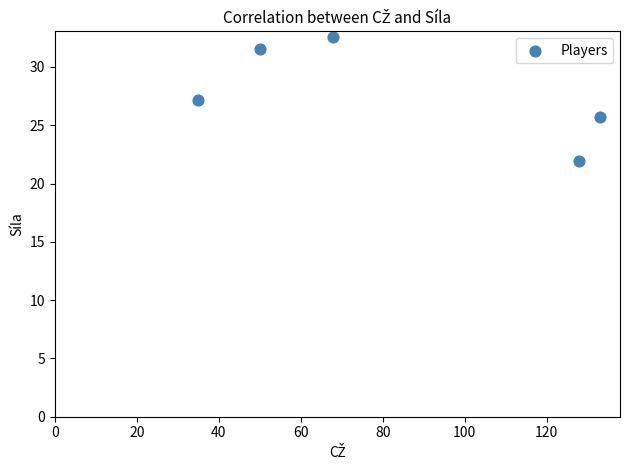

What is the average X value?

82.8